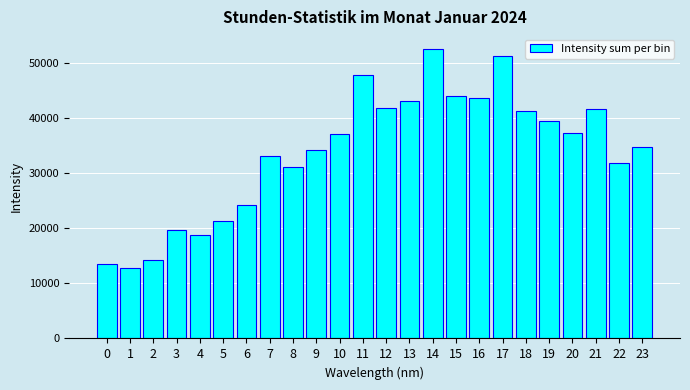

What is the change in value from 10 to 12?

+4729.5